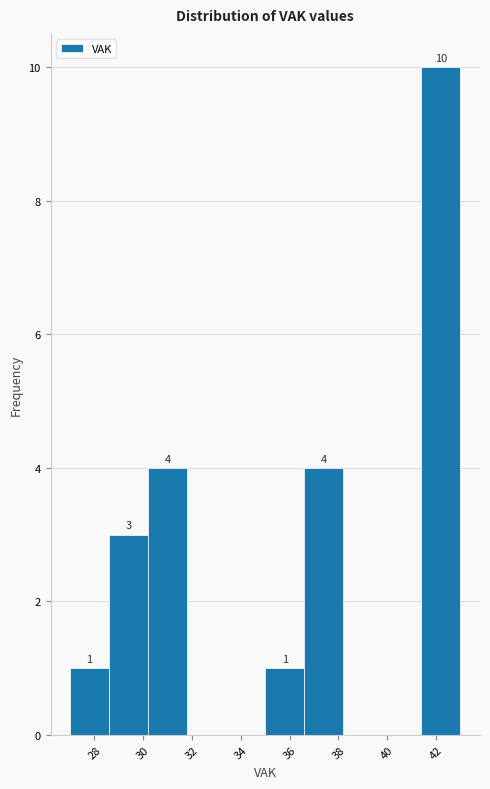

Which range on the x-axis has the tallest bar?

41.4 to 43.0